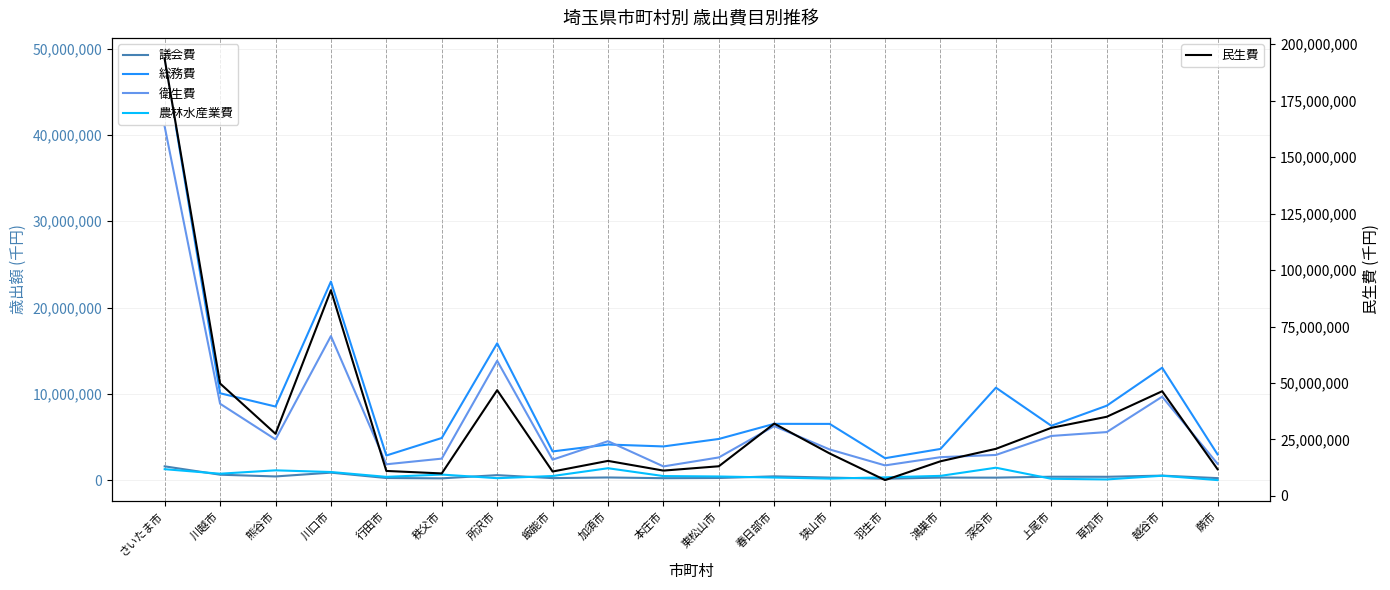

What is the sum of all 議会費 values?

8670702